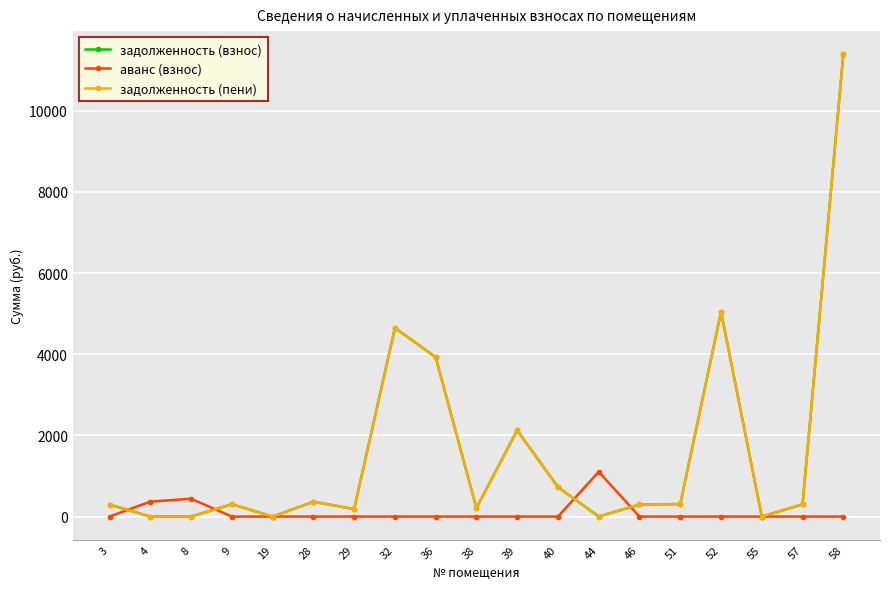

In задолженность (взнос), how many points are lower than both neighbors (excluding endpoints)?

5